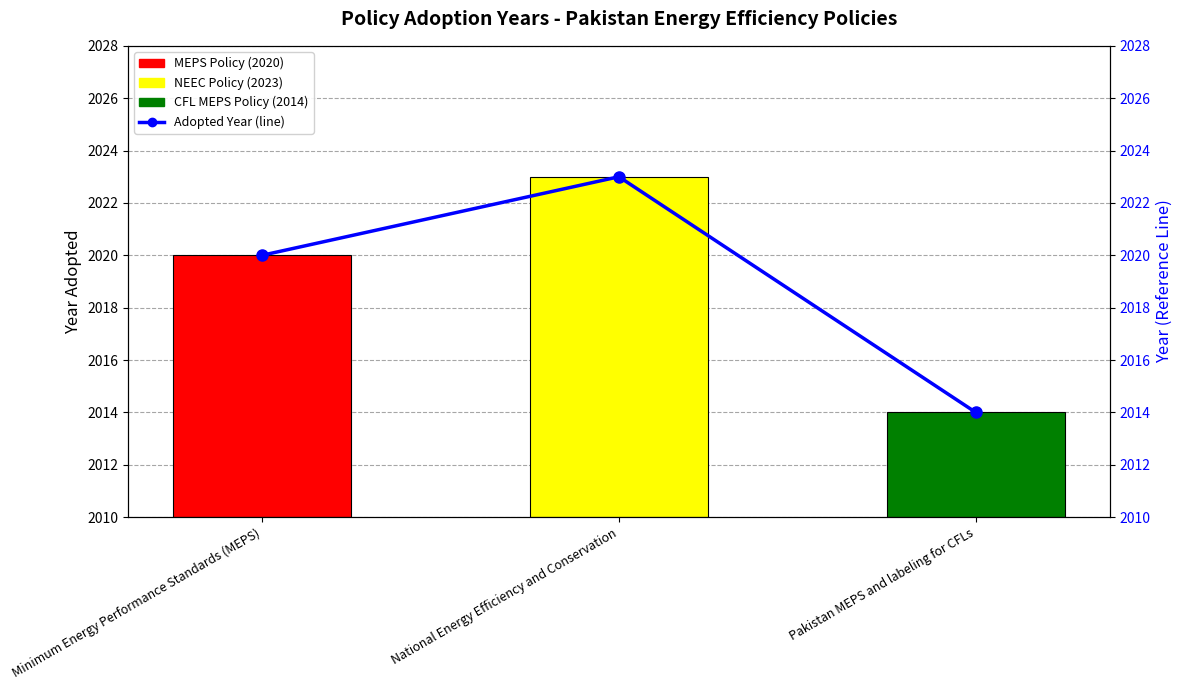

What is the change in value from Minimum Energy Performance Standards (MEPS) to National Energy Efficiency and Conservation?

+3